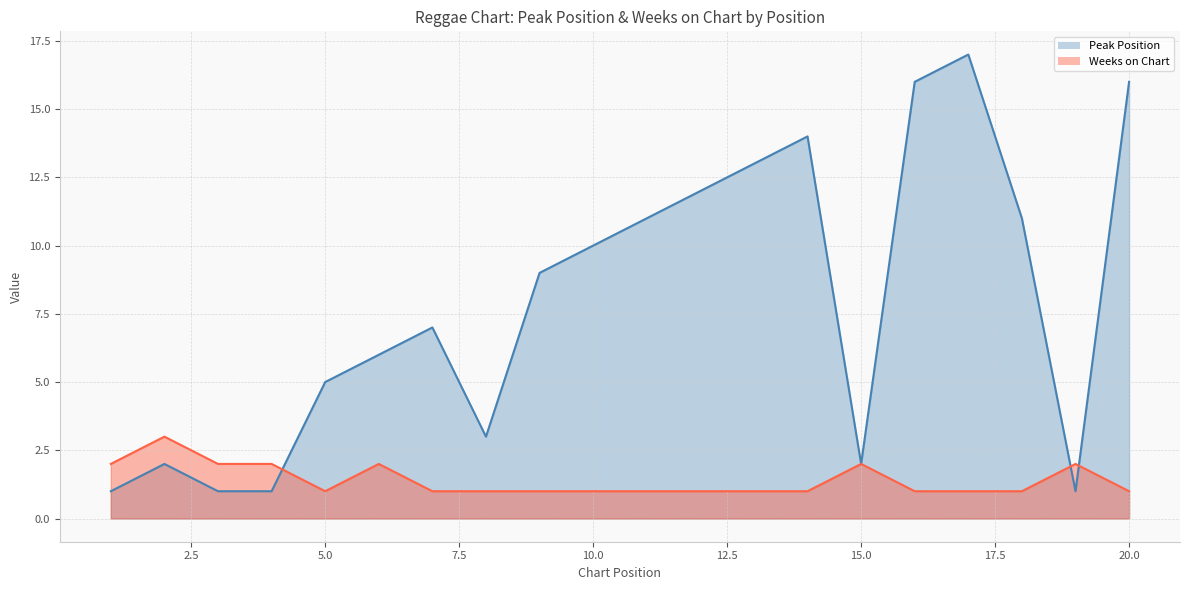

Where is Peak Position nearest to the value 9?

9